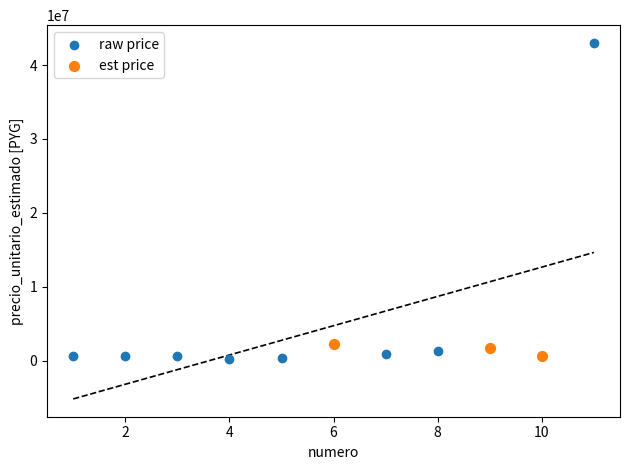

Which series has the widest spread of Y values?

raw price